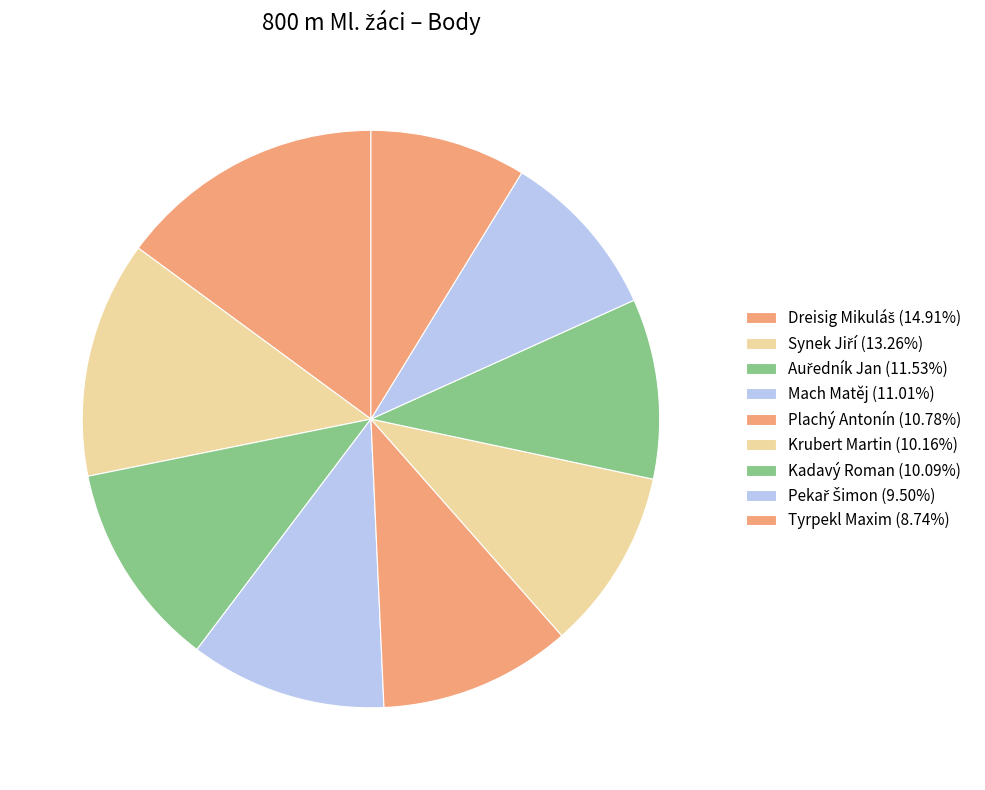

Count the number of slices in the pie.

9